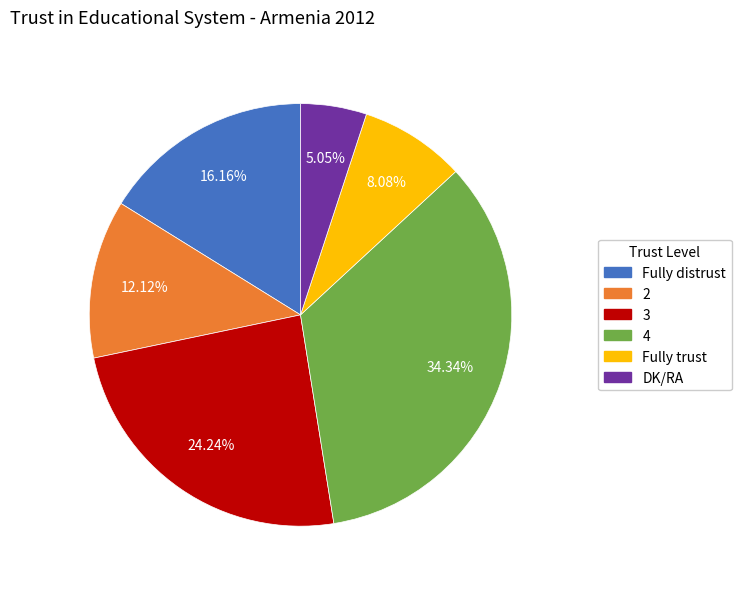

To the nearest percent, what percentage of the pie is Fully distrust?

16%